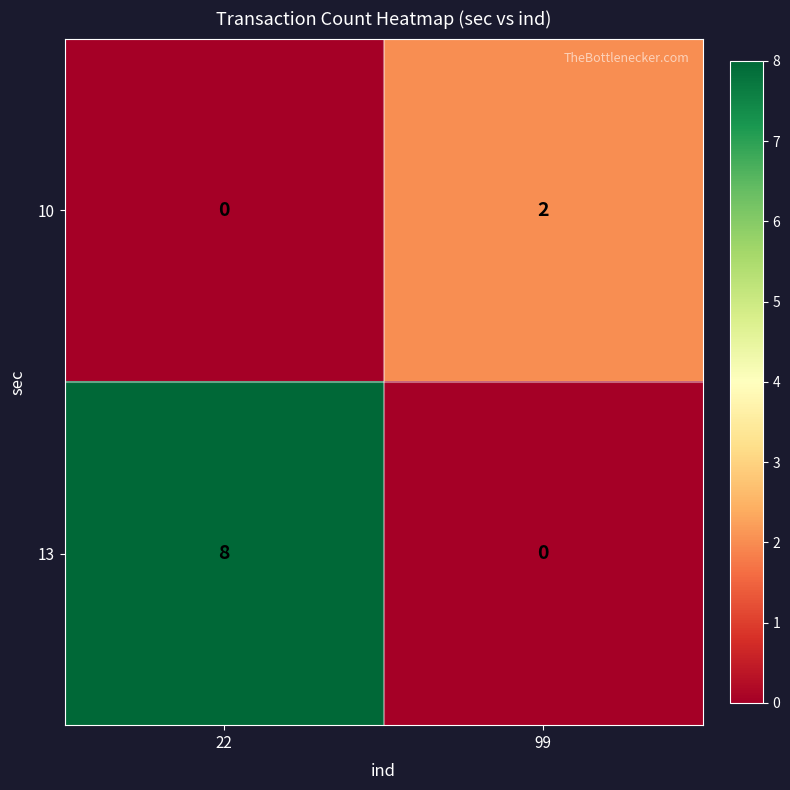

Is it true that 10 equals 1 at 99?

False